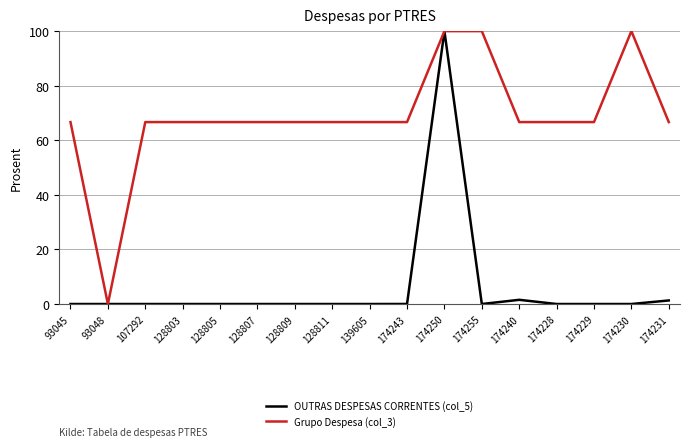

Which category has the highest value in the OUTRAS DESPESAS CORRENTES (col_5) series?

174250